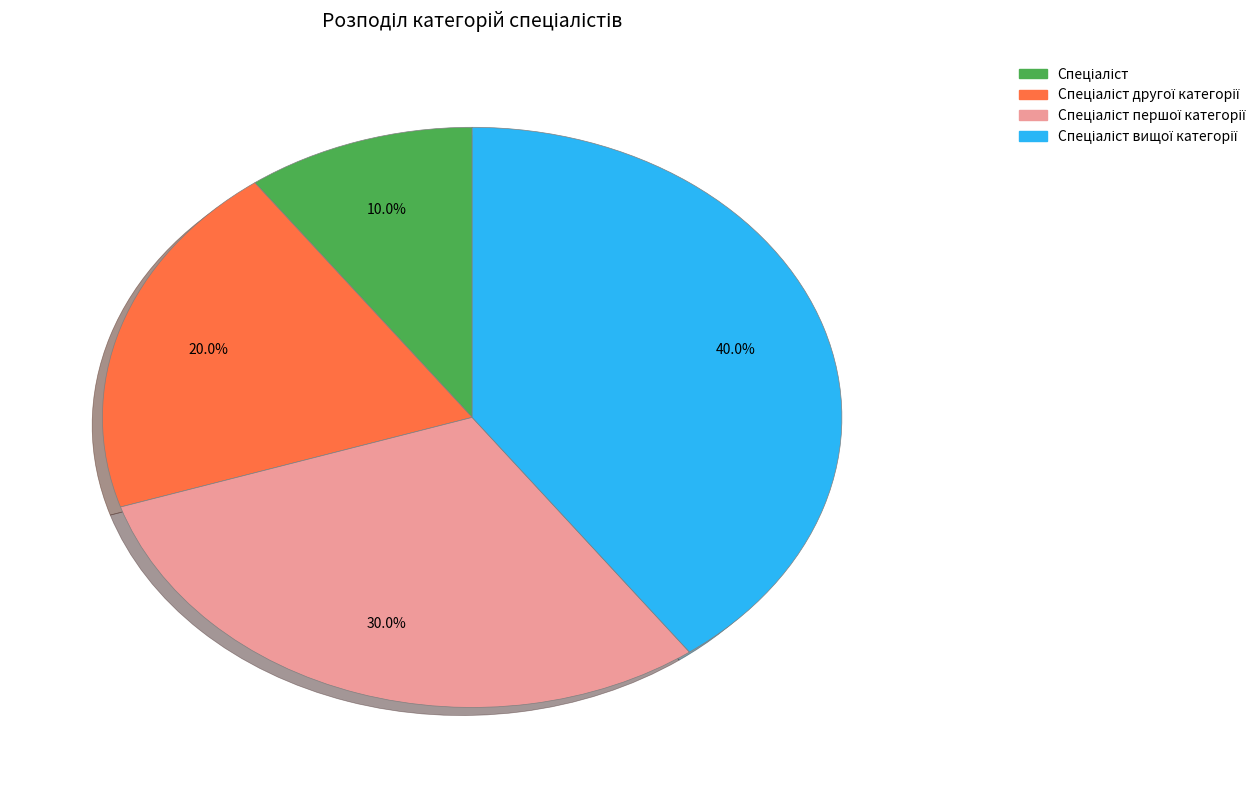

Is there a majority slice in this chart?

No